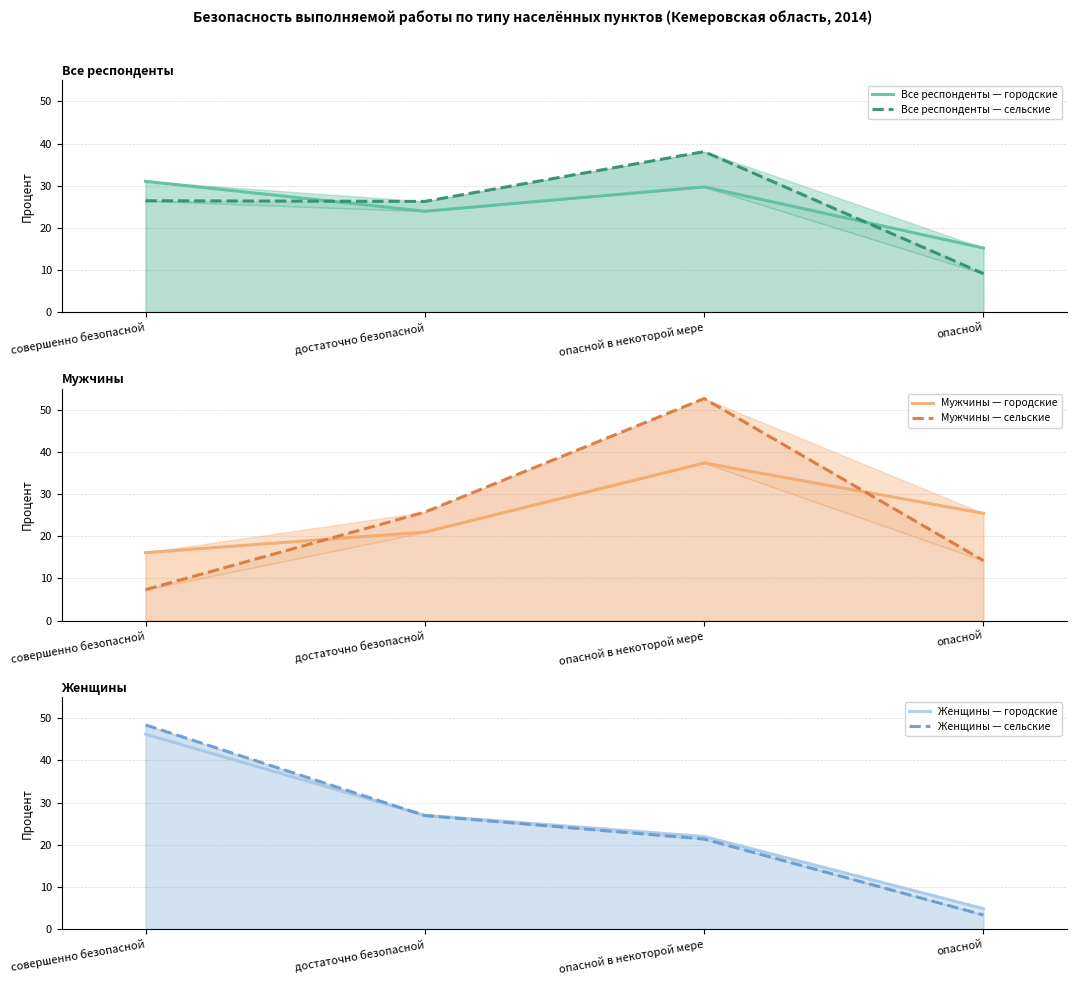

Which series has the largest total across all categories?

Мужчины — сельские